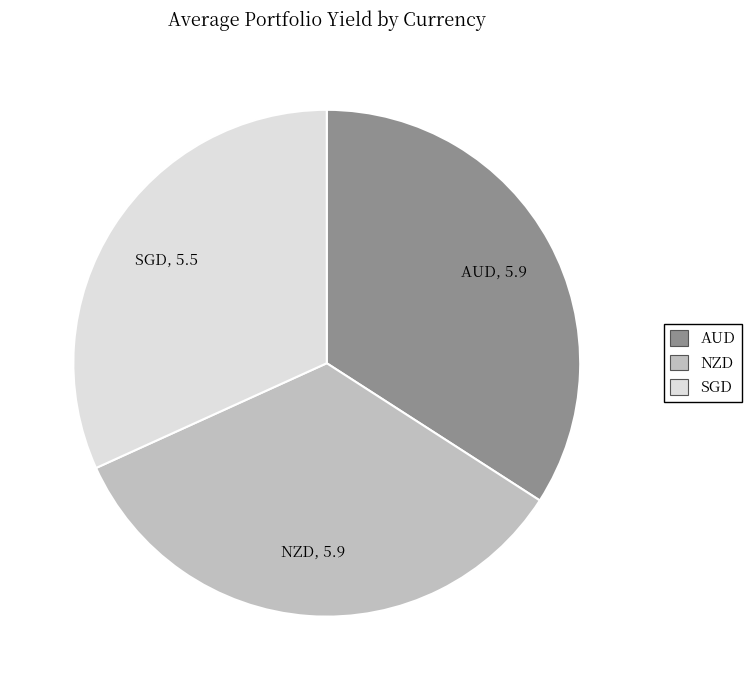

Which category has the smallest portion of the pie?

SGD